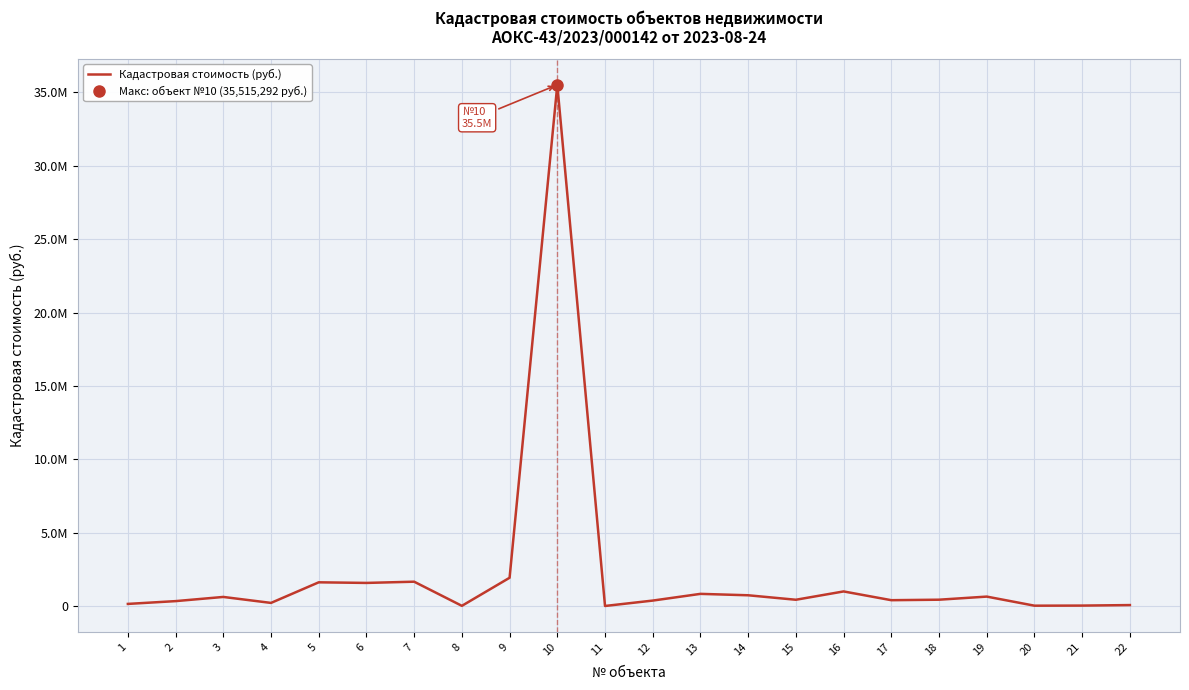

Where does the data first go above 434050?

3